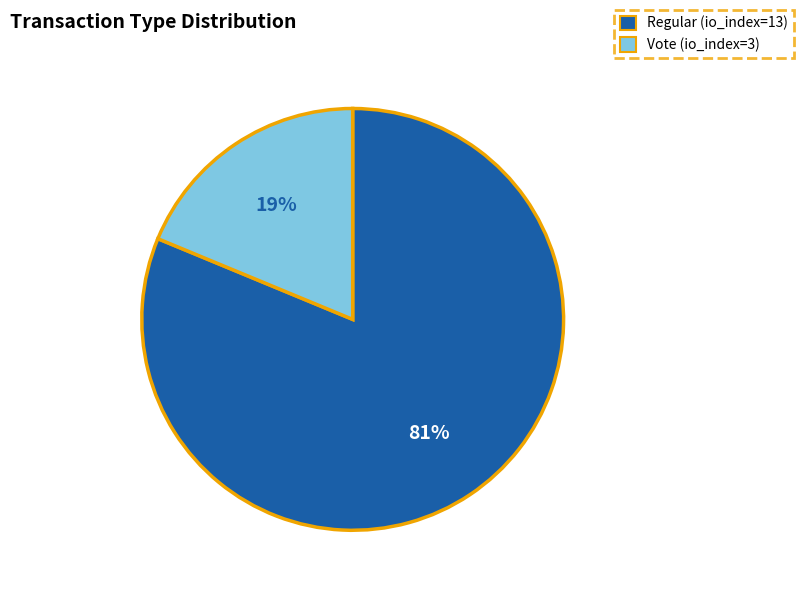

What is the majority slice?

Regular (io_index=13)